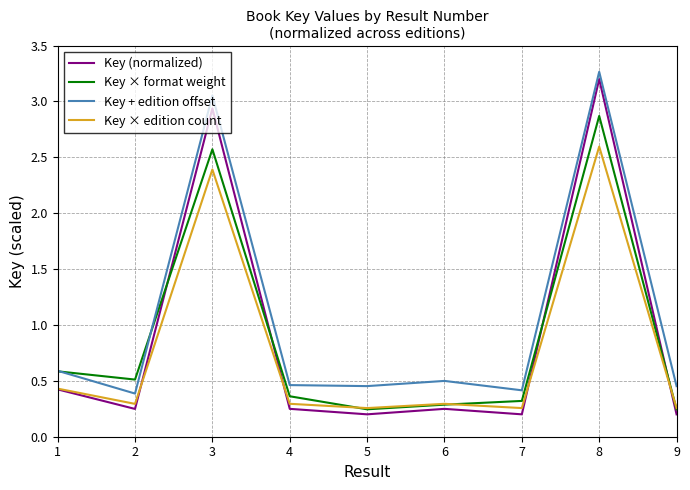

Is it true that Key × format weight equals 0.5 at 6?

False